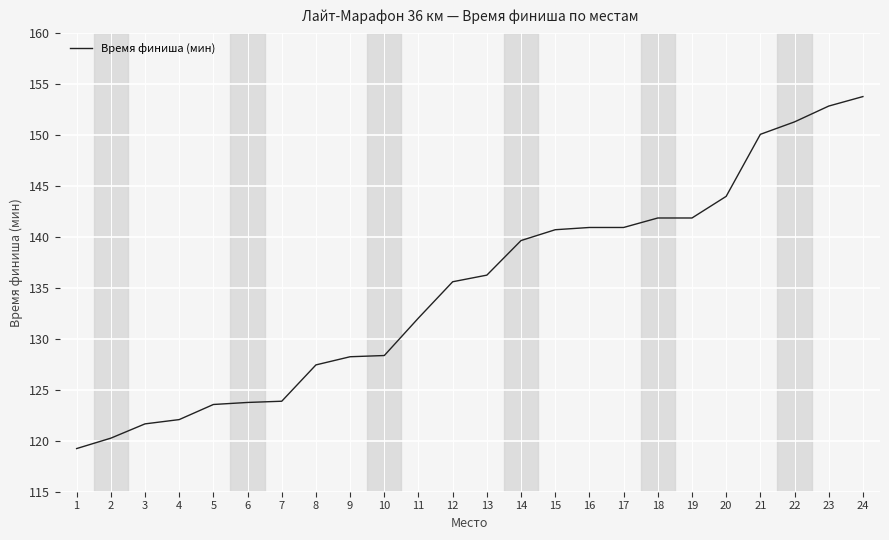

Approximately how many times larger is the value at 24 compared to 20?

1.1